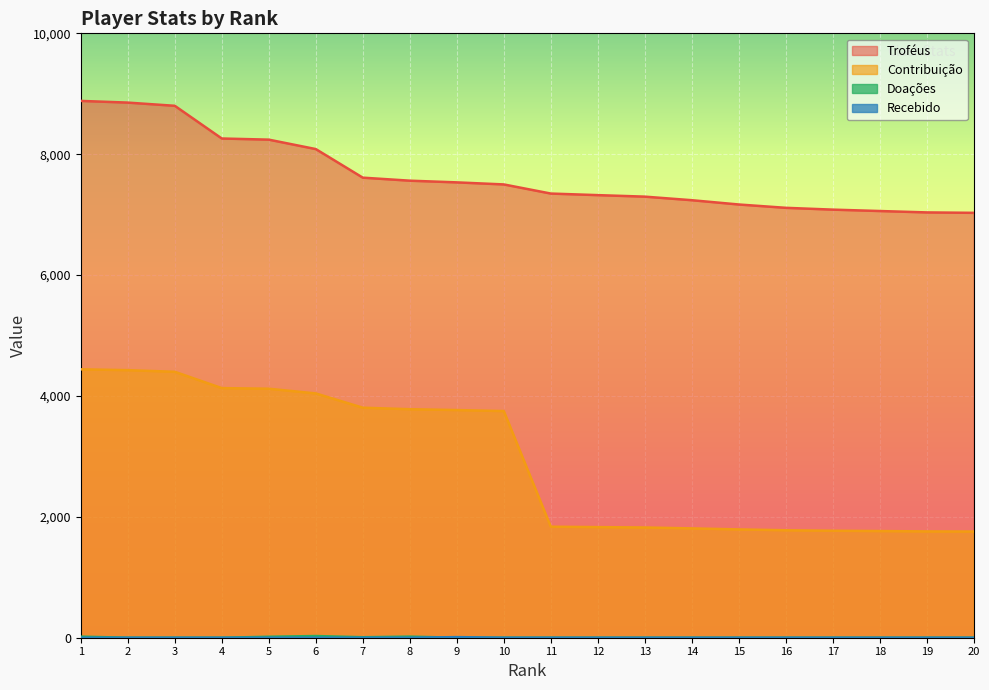

Which series has the largest total across all categories?

Troféus